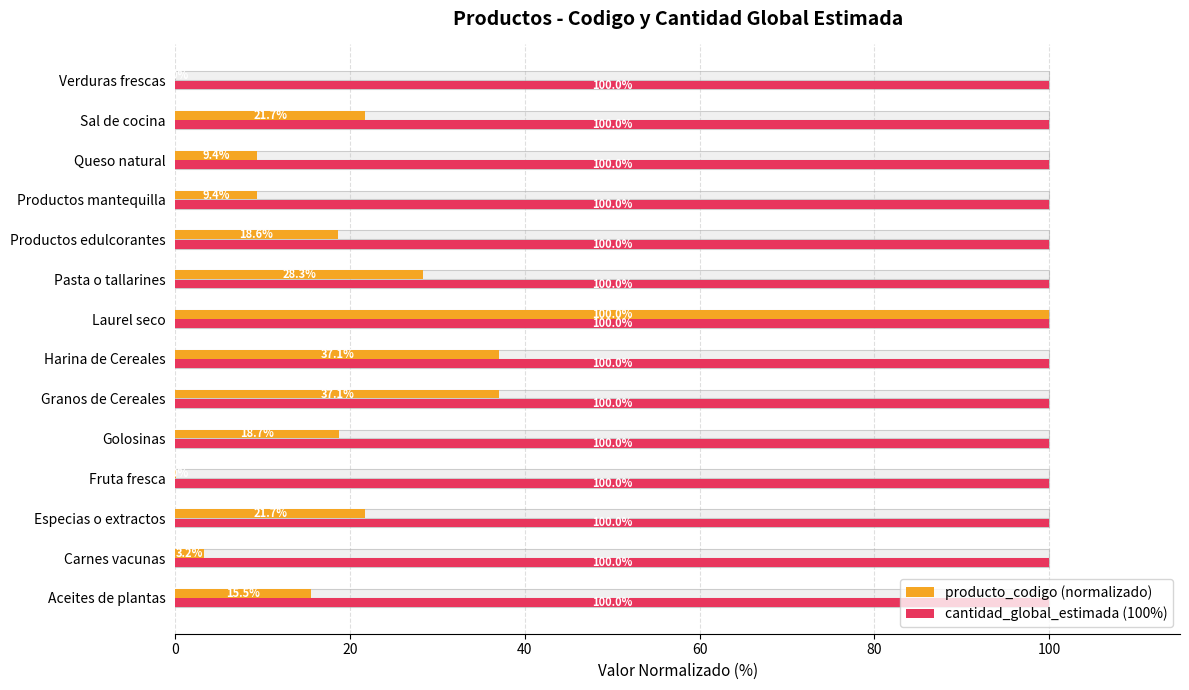

How many categories are shown in the chart?

14